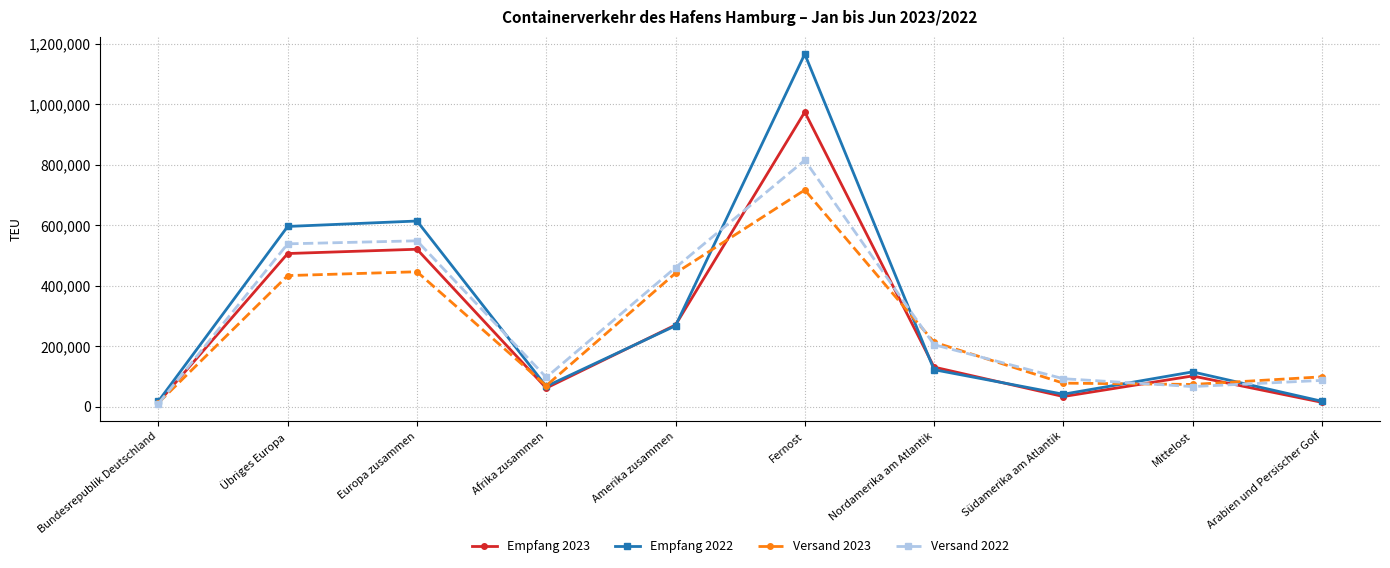

How many categories are shown in the chart?

10